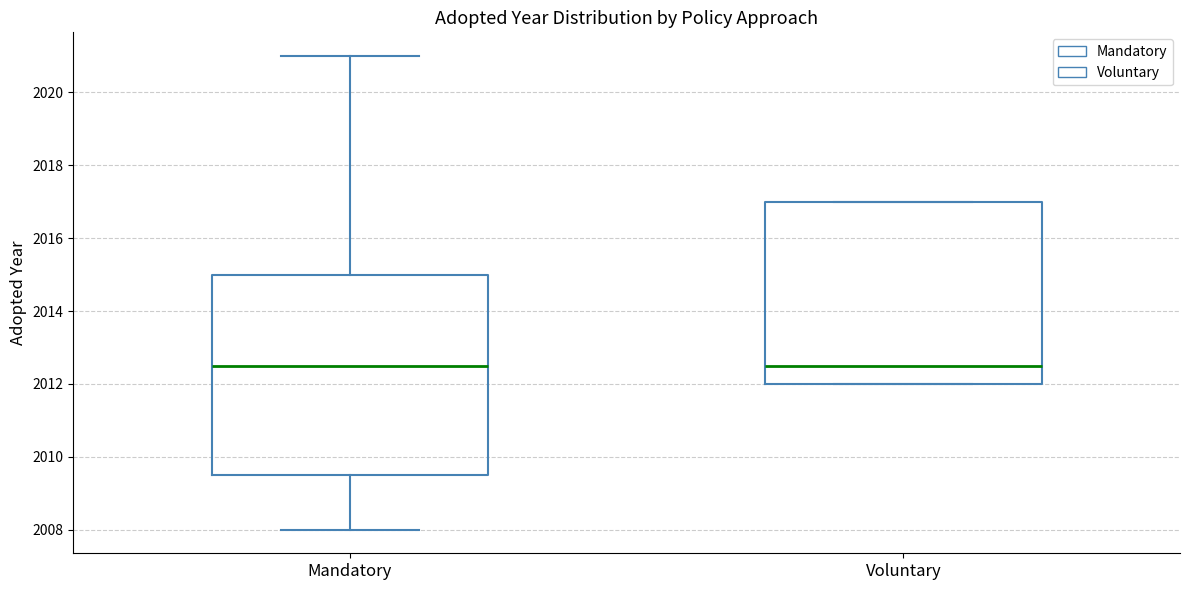

Reading left to right, transcribe this box plot: for each box, give where its median line is, the range the box spans, and where its two whiskers end, as read against the y-axis. The values are not printed on the chart, so give them approximately, as read against the axis.

Mandatory: median 2012.6, box 2009.6 to 2015.0, whiskers 2008.0 to 2021.0
Voluntary: median 2012.6, box 2012.0 to 2017.0, whiskers 2012.0 to 2017.0